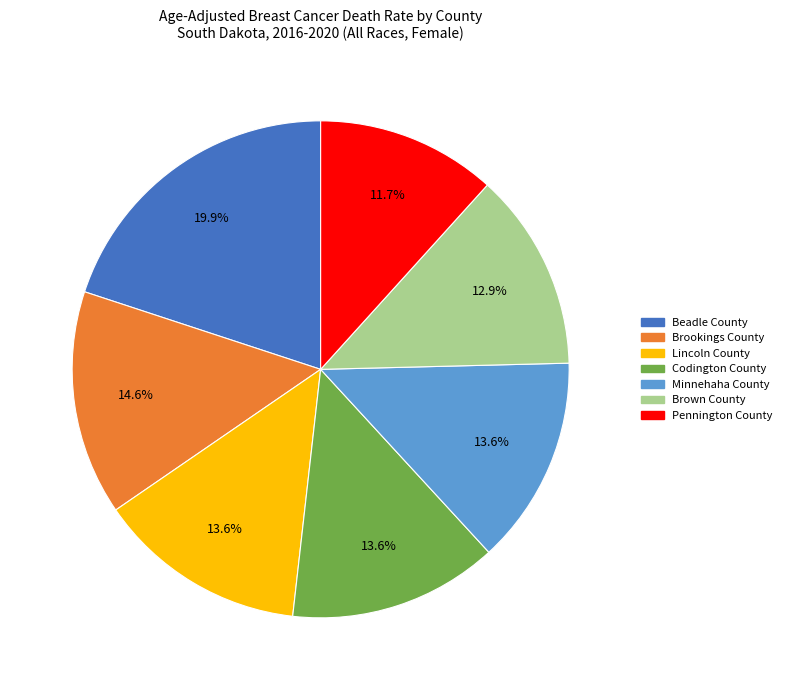

To the nearest percent, what is the average slice percentage?

14%